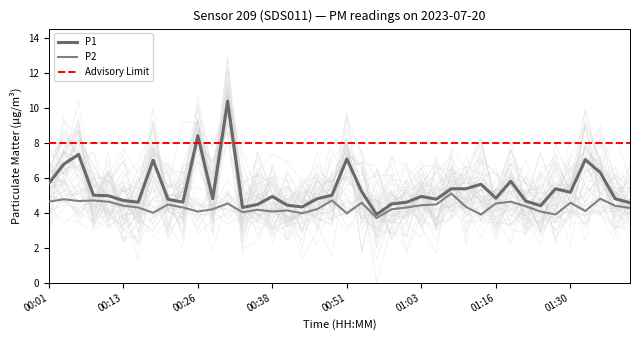

True or false: P1 and P2 cross at least once.

False